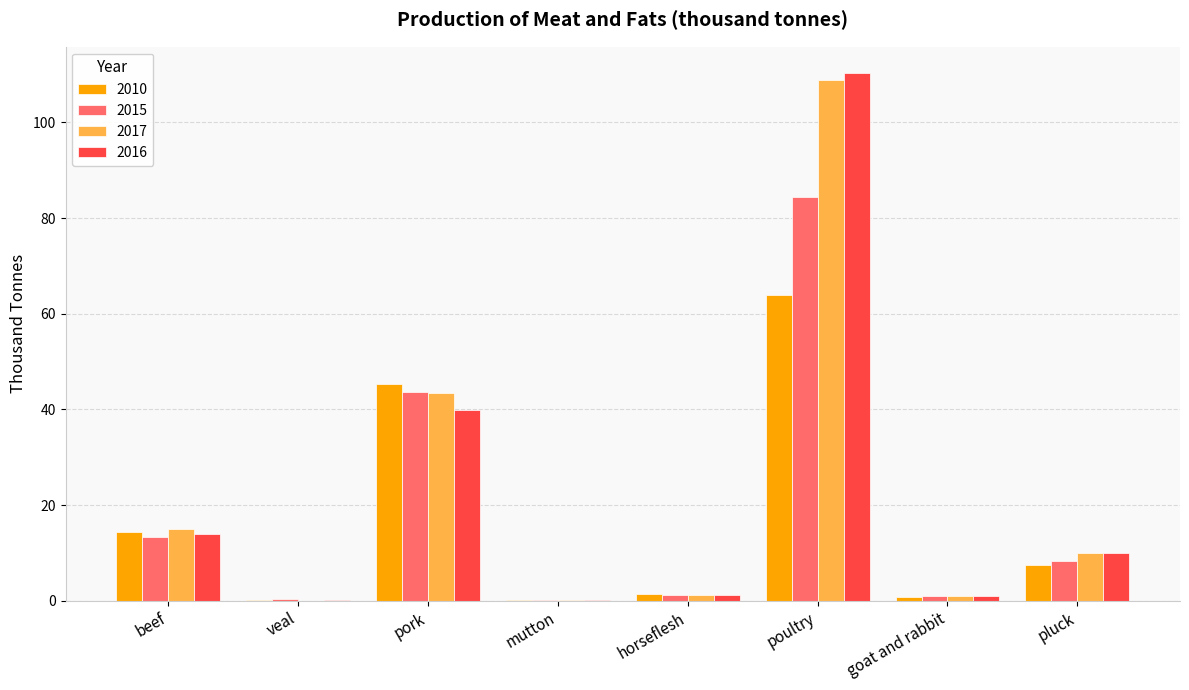

What is the total value across all series at goat and rabbit?

3.8